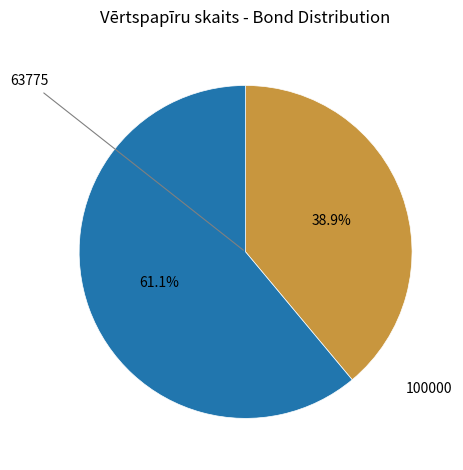

To the nearest percent, what is the difference between the largest and smallest slice percentages?

22%